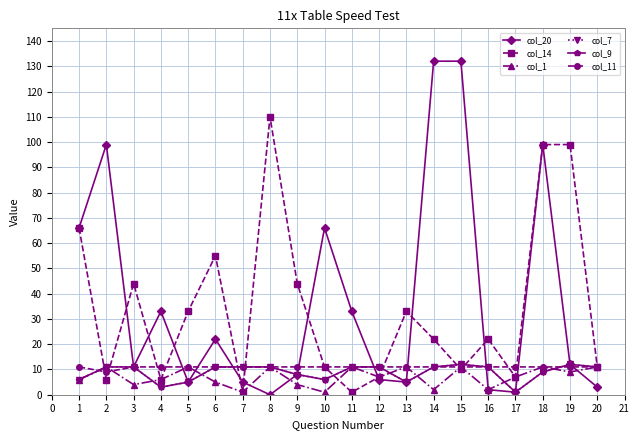

What is the approximate value of col_9 at 9, to the nearest 5?

10